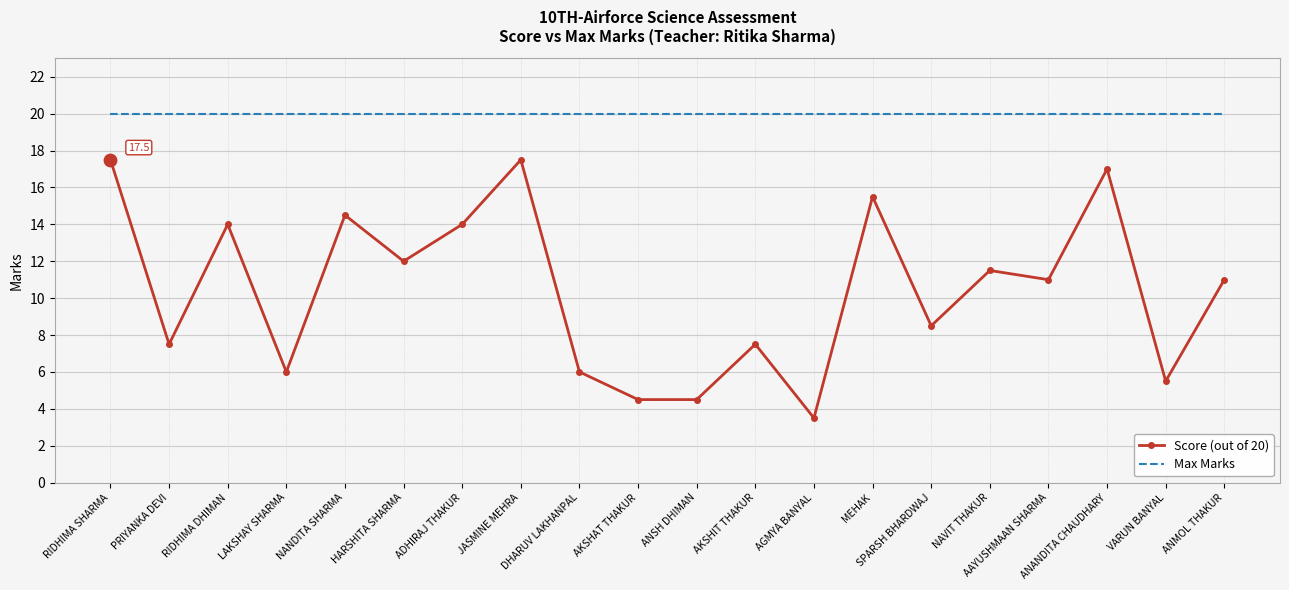

What are all the series names shown in the legend?

Score (out of 20), Max Marks